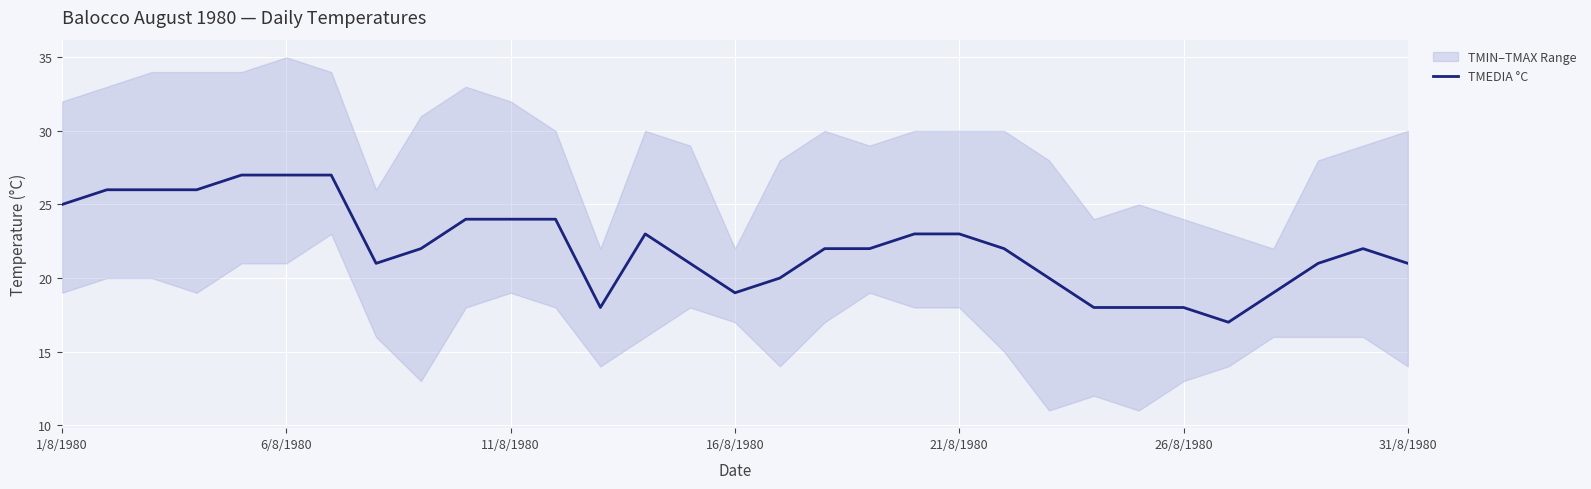

True or false: the data has more than 1 interior local peaks.

True